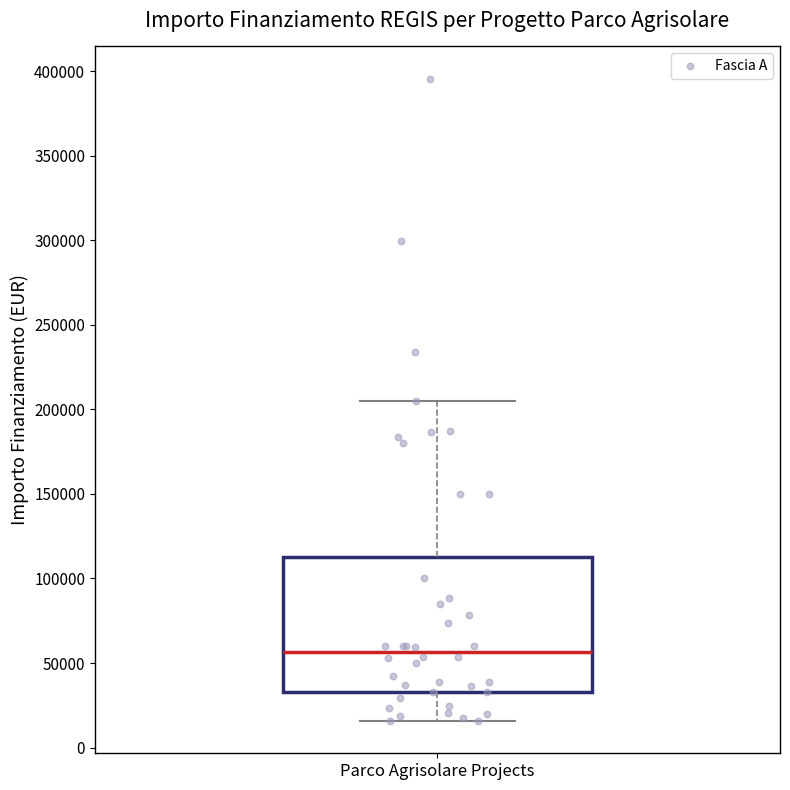

Where does the upper whisker of the box for Parco Agrisolare Projects end on the y-axis? The values are not printed on the chart, so give them approximately, as read against the axis.

205000